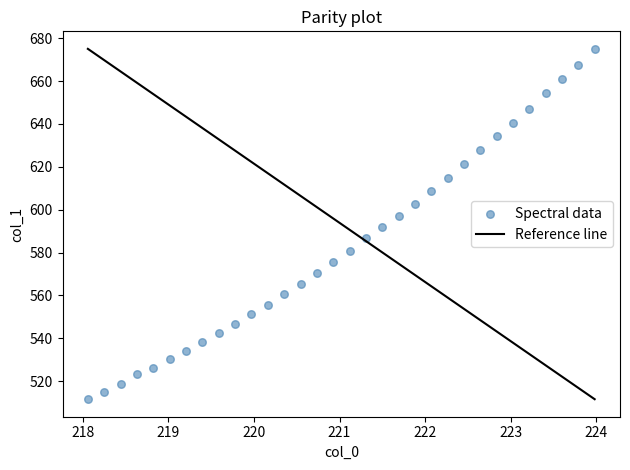

What is the range of X values (max minus min)?

5.9